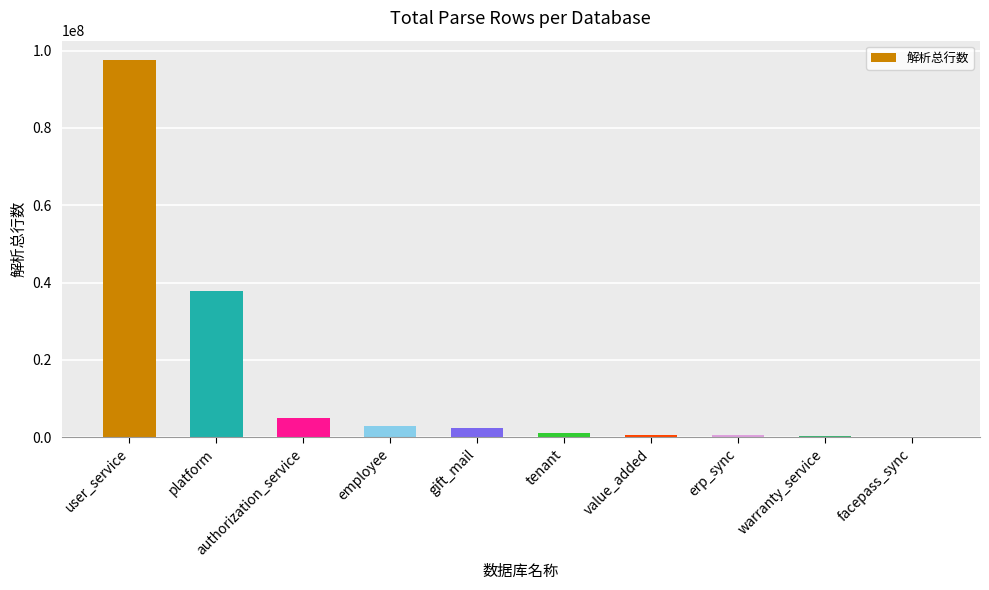

Which category has the highest value across all series?

user_service